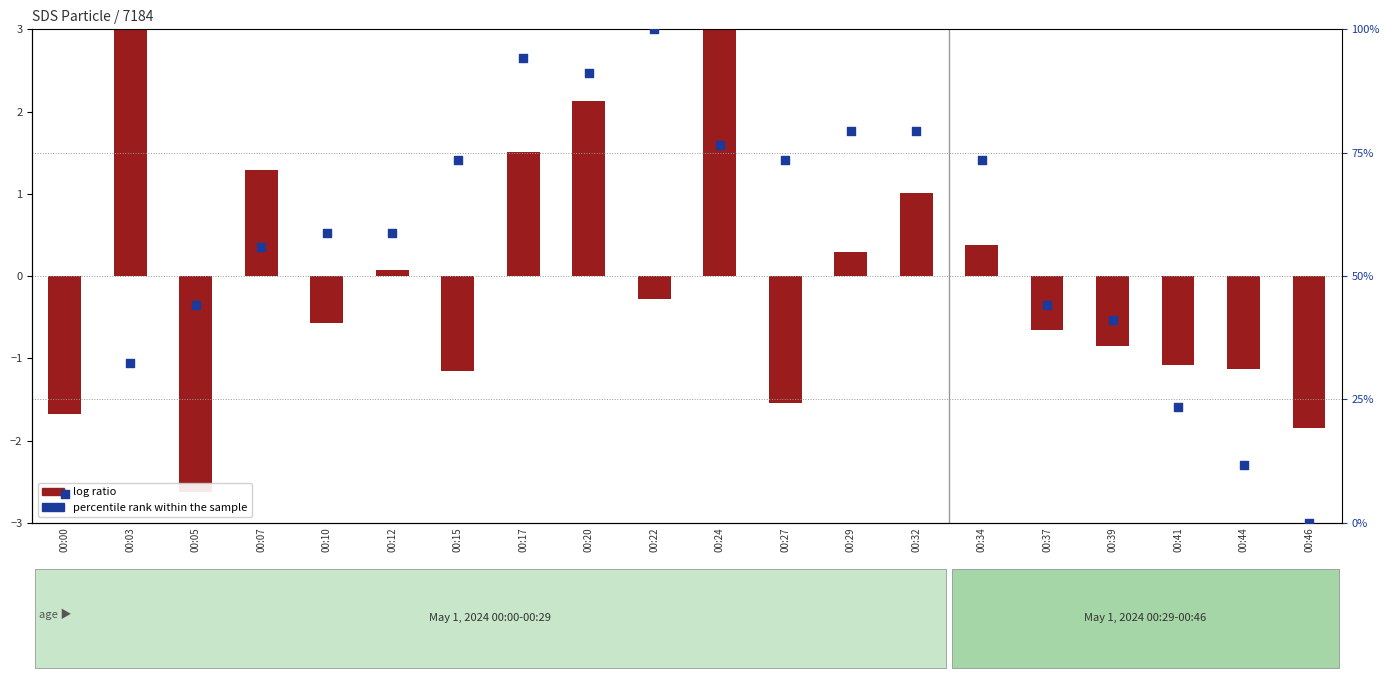

Is the value of log ratio at 00:24 greater than the value of percentile rank within the sample at 00:41?

No